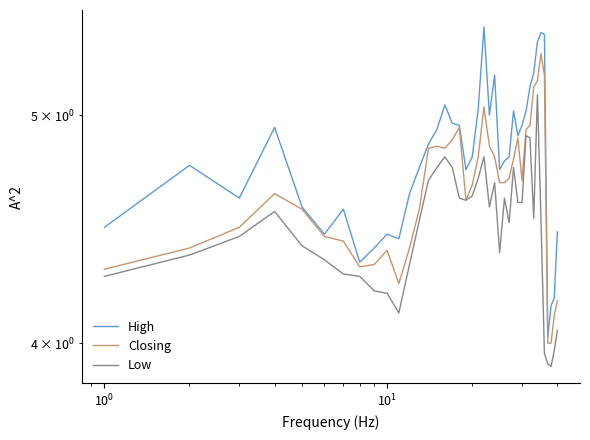

What is the average value of the Low series?

4.5